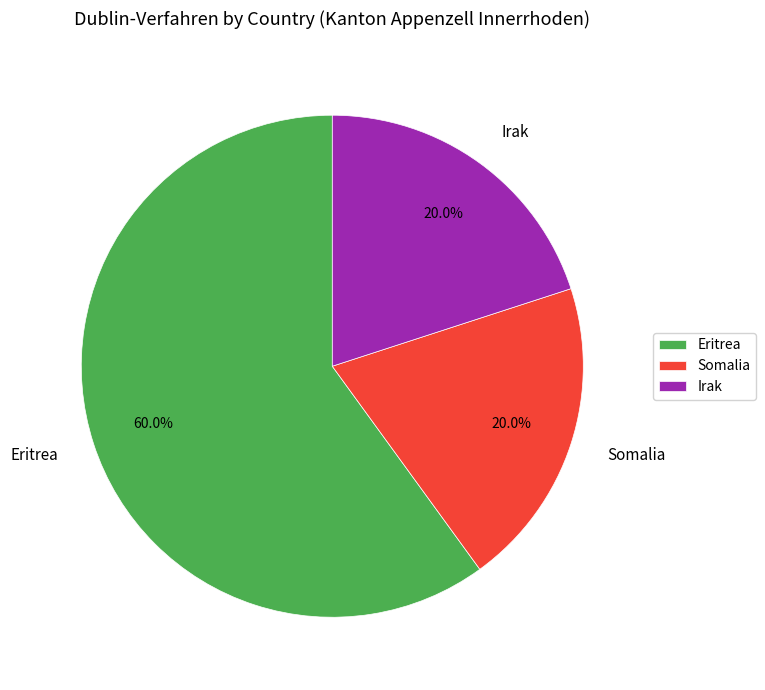

Is there a majority slice in this chart?

Yes